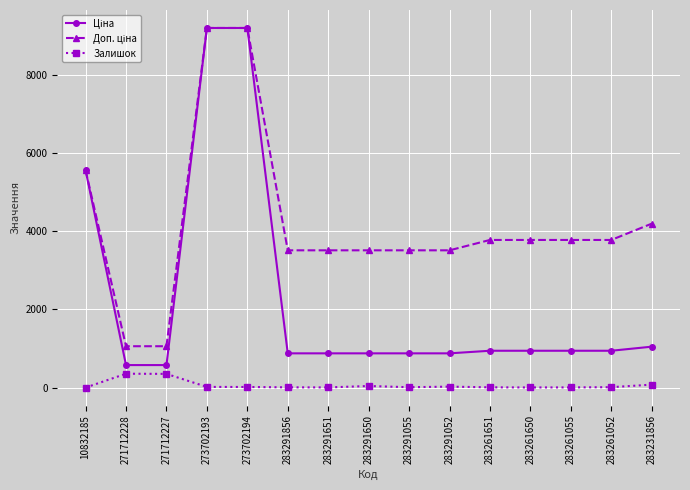

What is the maximum value shown in the chart?

9196.3